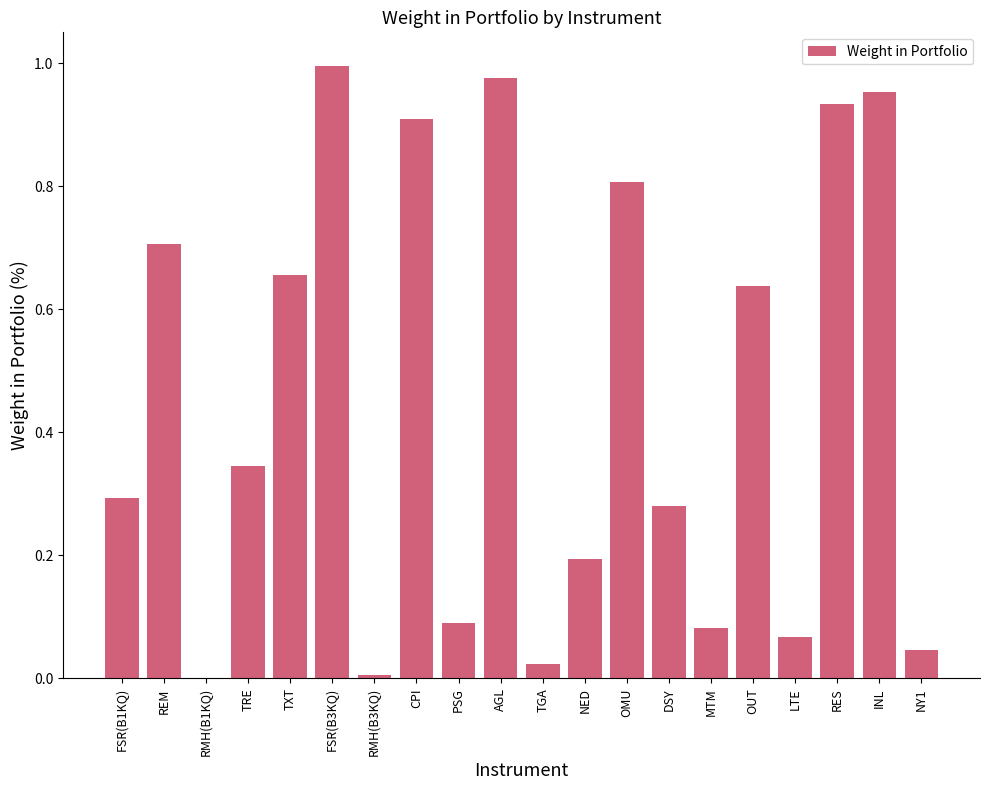

True or false: the data shows 0.7 at TXT.

True